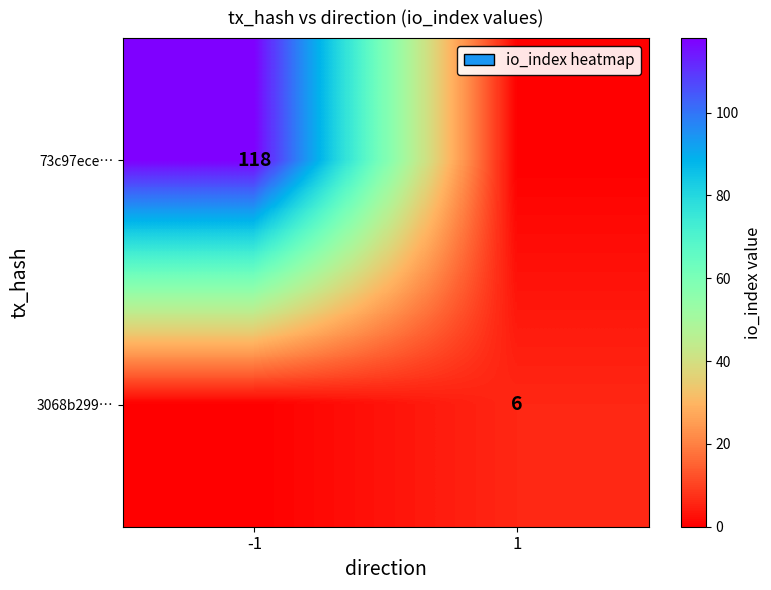

True or false: 3068b299… has a value of 6 at 1.

True